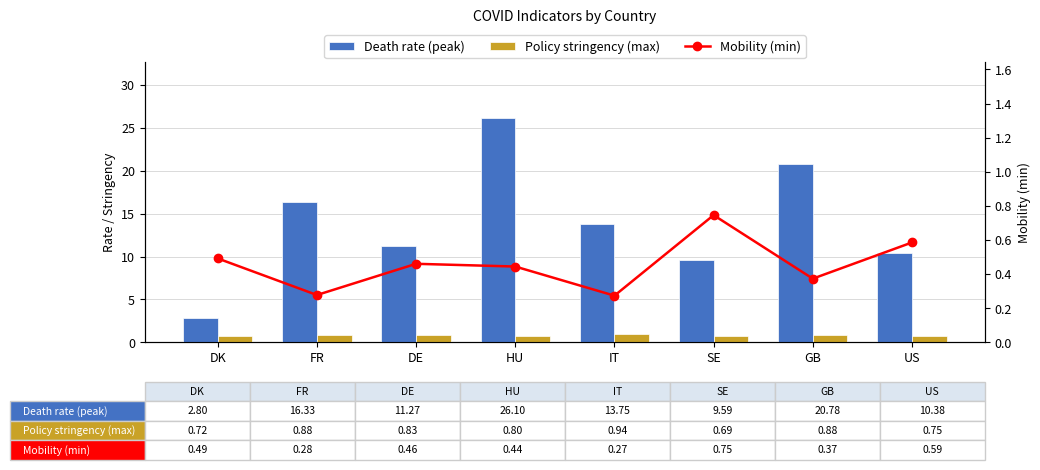

Reading left to right, what are all the values shown in this chart?

Death rate (peak): DK=2.8	FR=16.3	DE=11.3	HU=26.1	IT=13.8	SE=9.6	GB=20.8	US=10.4
Policy stringency (max): DK=0.7	FR=0.9	DE=0.8	HU=0.8	IT=0.9	SE=0.7	GB=0.9	US=0.8
Mobility (min): DK=0.5	FR=0.3	DE=0.5	HU=0.4	IT=0.3	SE=0.7	GB=0.4	US=0.6